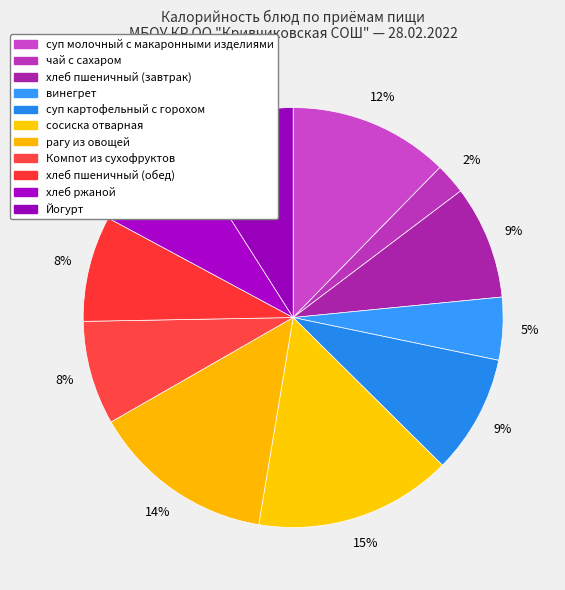

To the nearest percent, what is the difference between the хлеб пшеничный (завтрак) and Компот из сухофруктов slice percentages?

1%